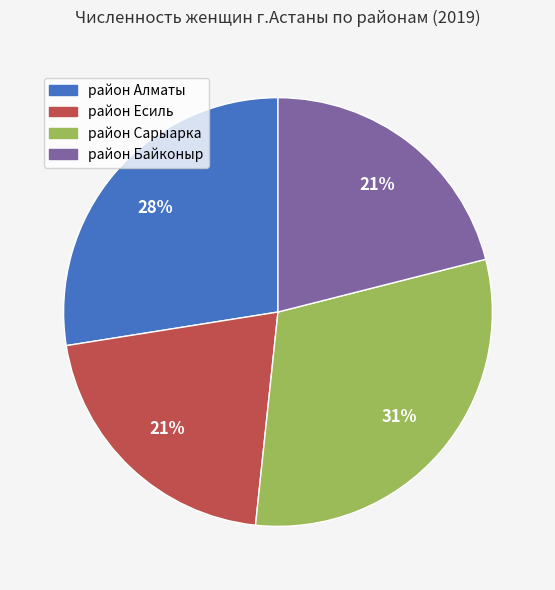

To the nearest percent, what is the combined percentage of район Сарыарка and район Алматы?

58%